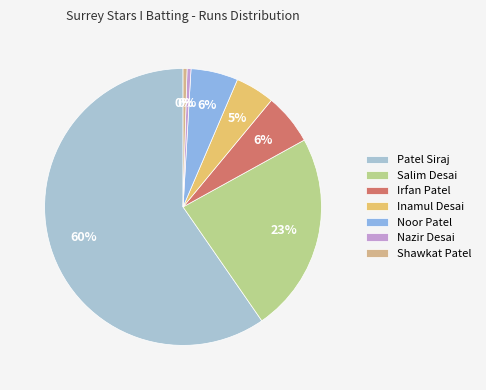

To the nearest percent, what percentage of the pie is Irfan Patel?

6%